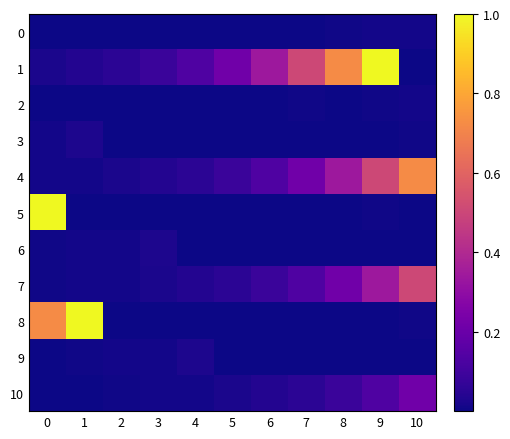

Which label corresponds to the smallest value in the chart?

2